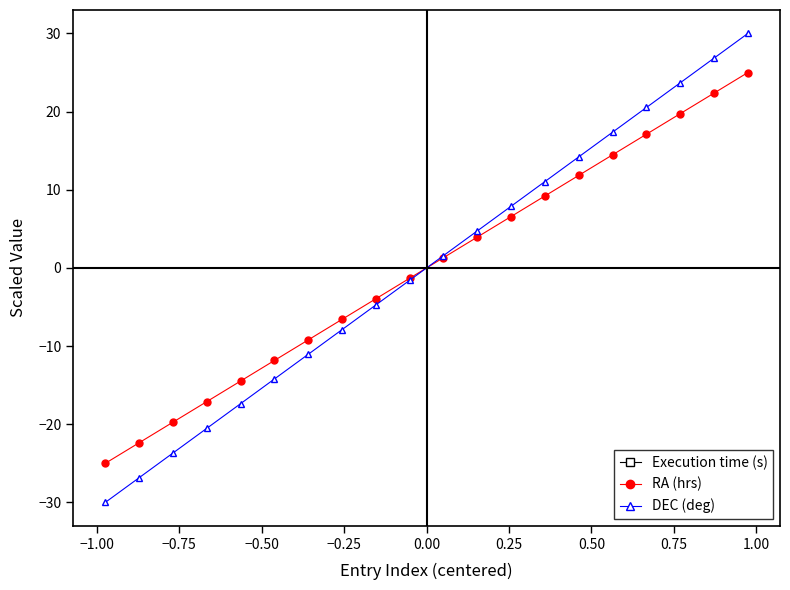

What is the value of the DEC (deg) point at the 20th from the left?

30.0